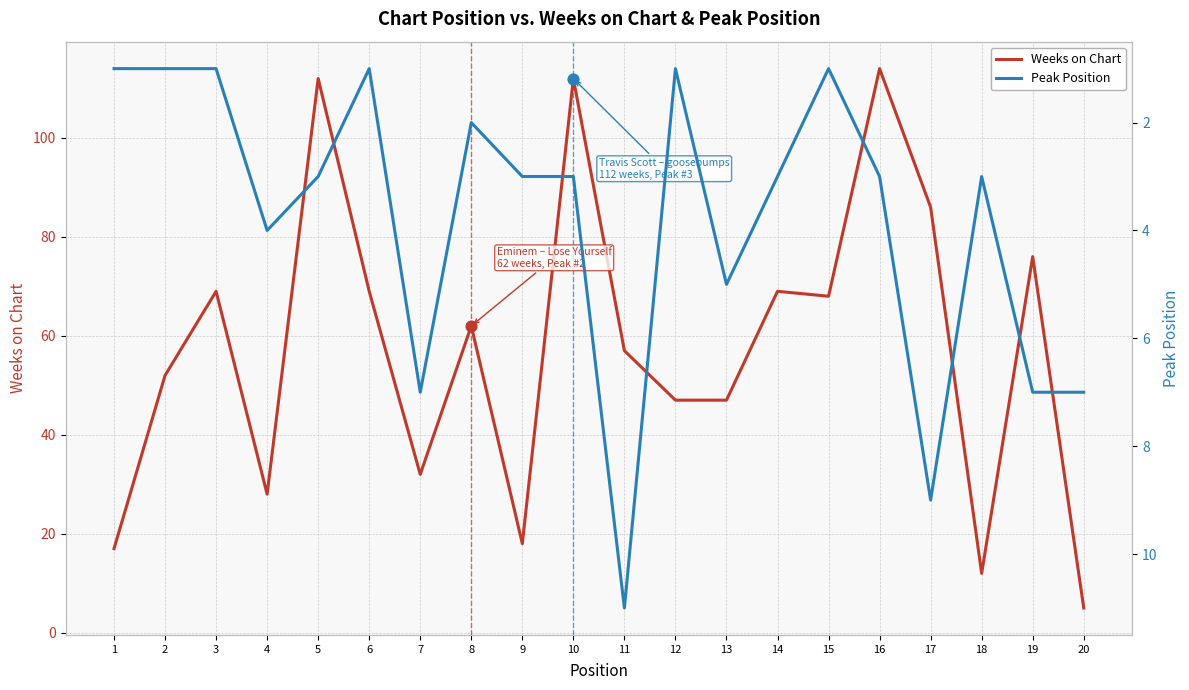

Which series has the largest Y range (max minus min)?

Weeks on Chart